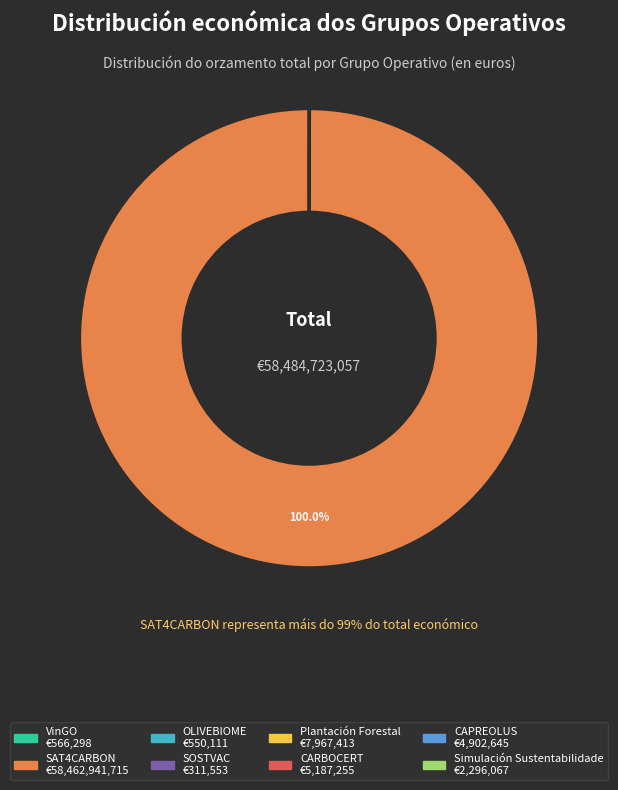

Which slice is the smallest?

SOSTVAC